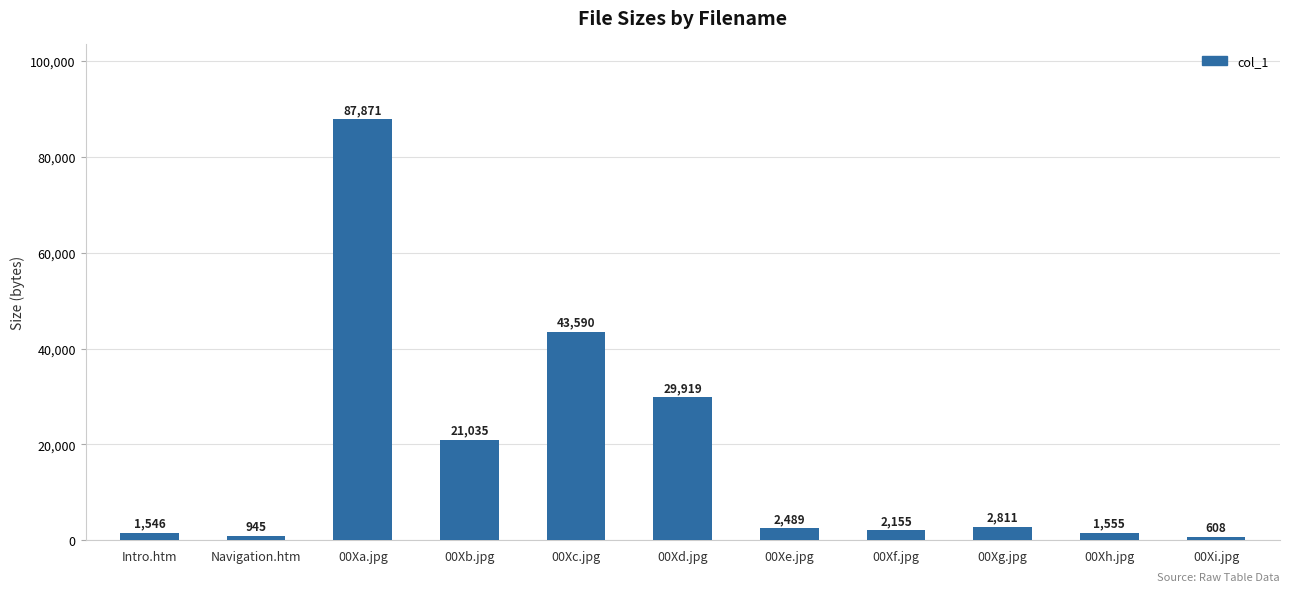

What position from the left is Intro.htm?

1